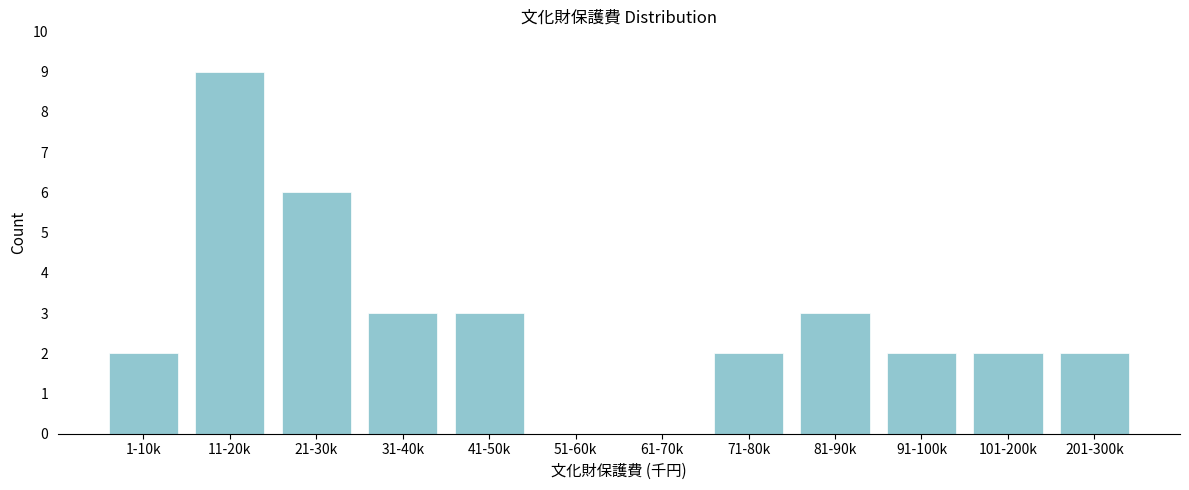

Reading left to right, transcribe all the data shown in this chart.

1-10k=2	11-20k=9	21-30k=6	31-40k=3	41-50k=3	51-60k=0	61-70k=0	71-80k=2	81-90k=3	91-100k=2	101-200k=2	201-300k=2